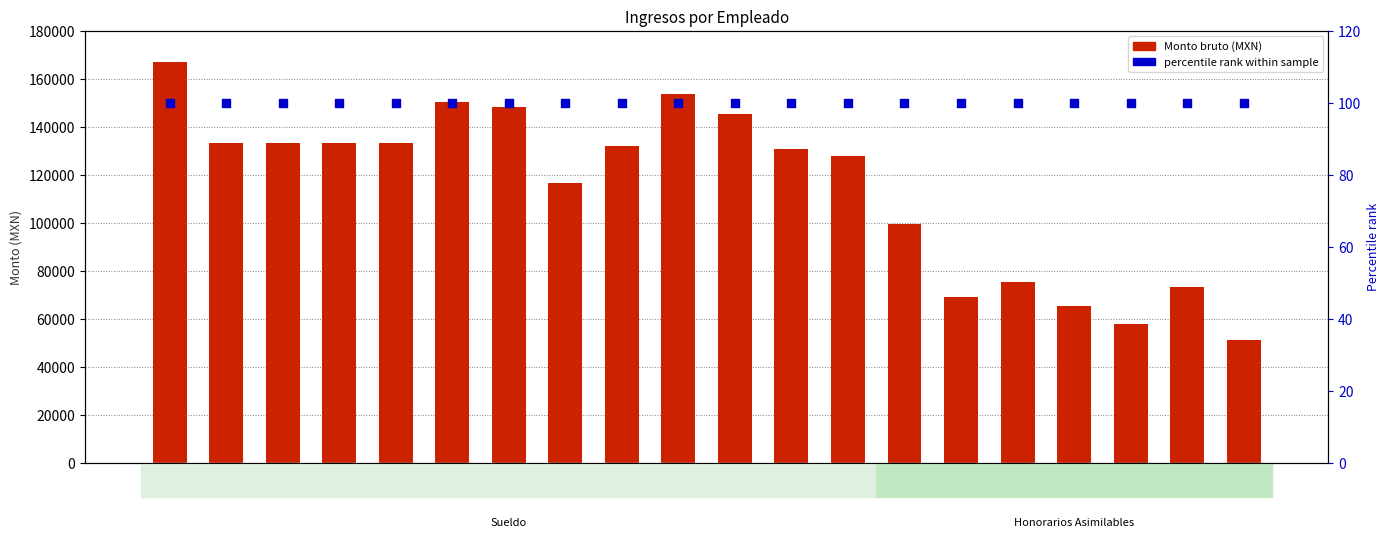

Which series contains the lowest Y value?

percentile rank within sample